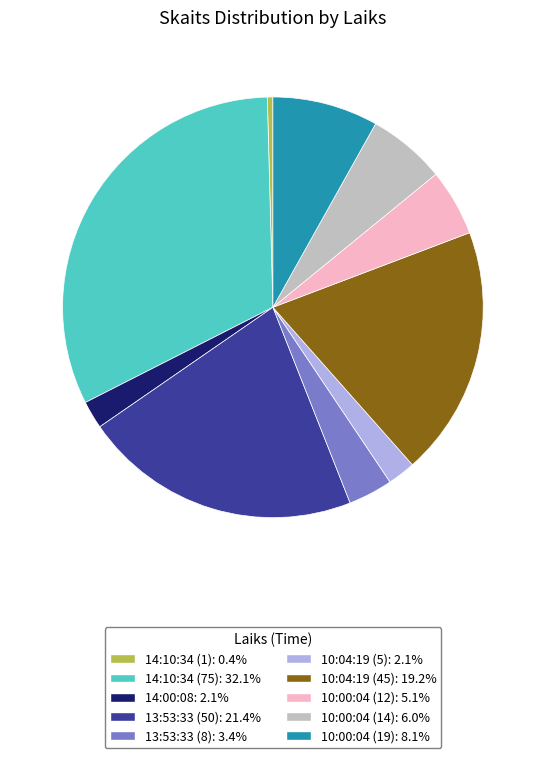

What is the ratio of the value at 10:00:04 (12): 5.1% to the value at 10:04:19 (45): 19.2%?

0.3